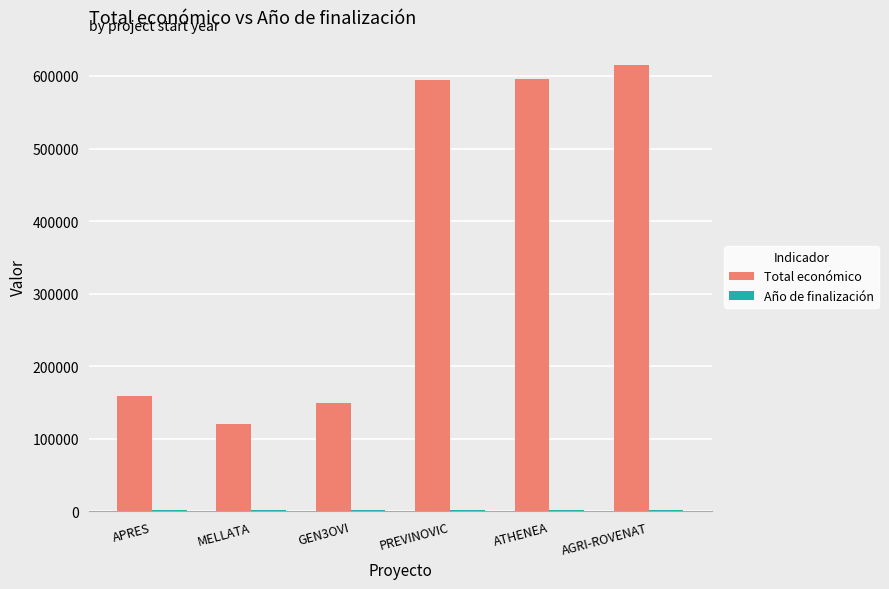

Which label corresponds to the largest value in the chart?

AGRI-ROVENAT